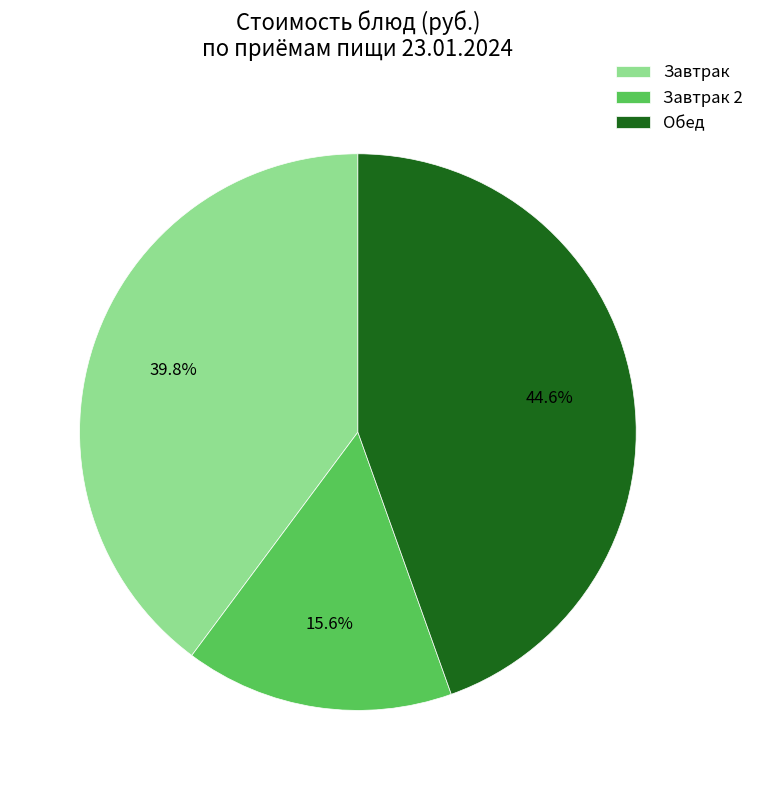

Between Завтрак and Завтрак 2, which is larger?

Завтрак